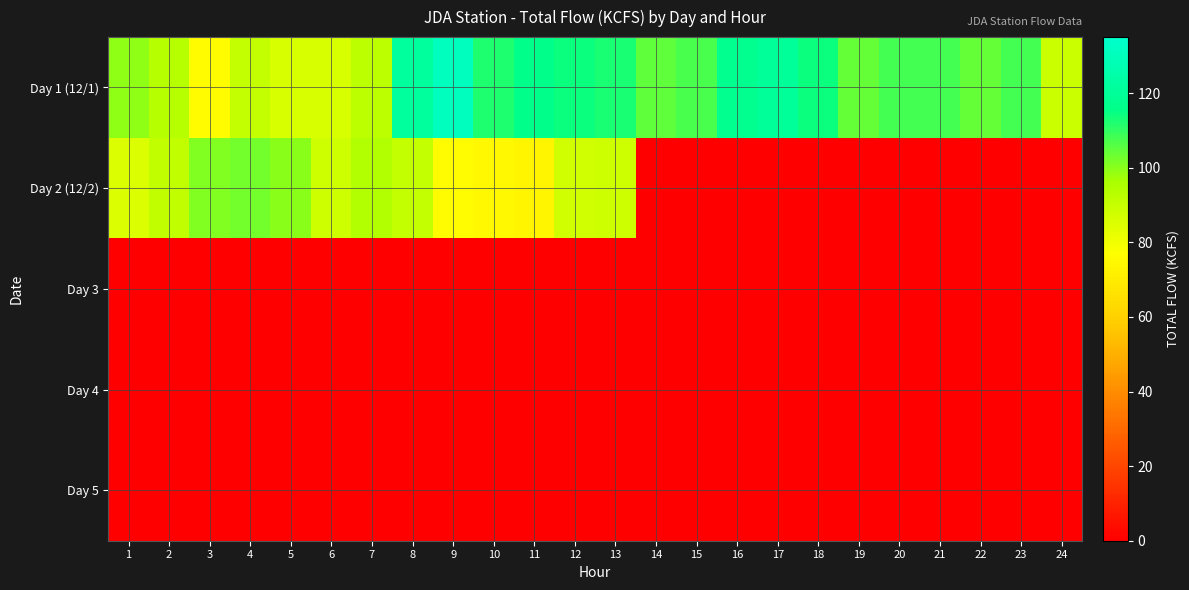

At which category does the chart reach its minimum across all series?

14